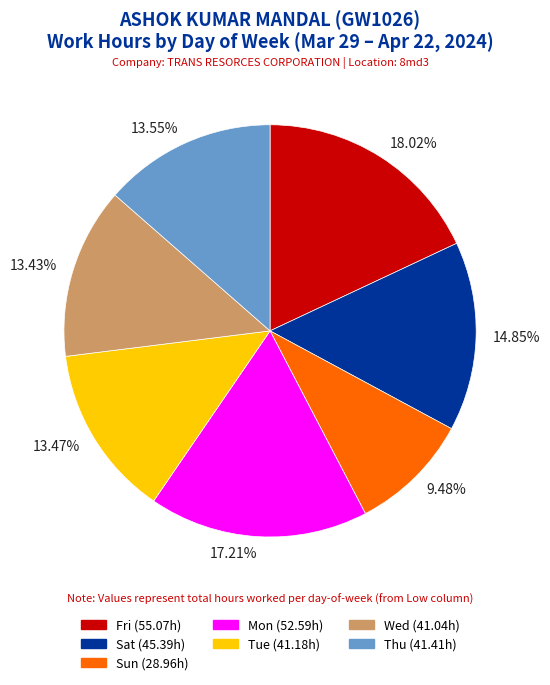

Is there a majority slice in this chart?

No